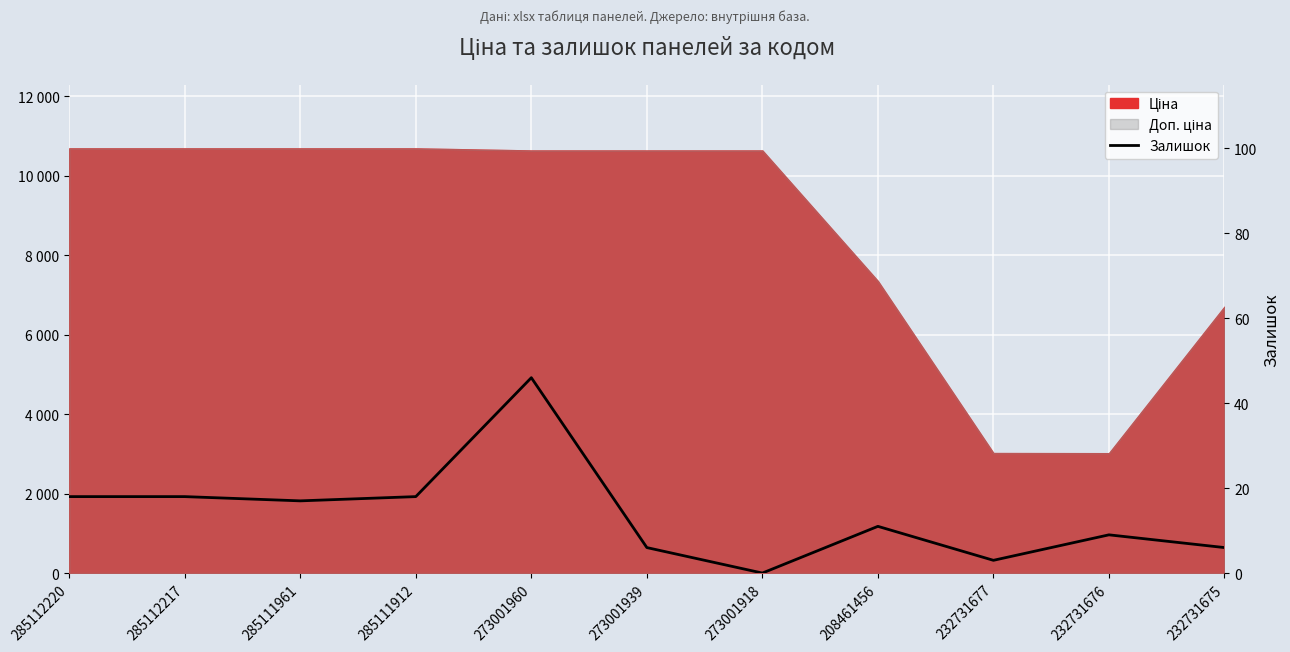

What is the label of the 9th point from the left?

232731677